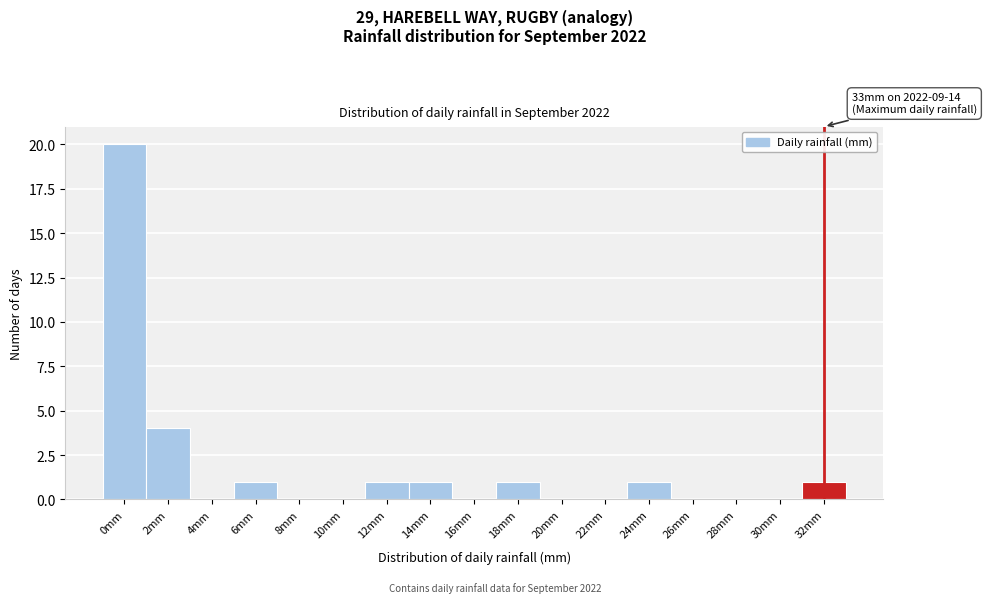

Reading right to left, transcribe all the data shown in this chart.

32mm=1	30mm=0	28mm=0	26mm=0	24mm=1	22mm=0	20mm=0	18mm=1	16mm=0	14mm=1	12mm=1	10mm=0	8mm=0	6mm=1	4mm=0	2mm=4	0mm=20